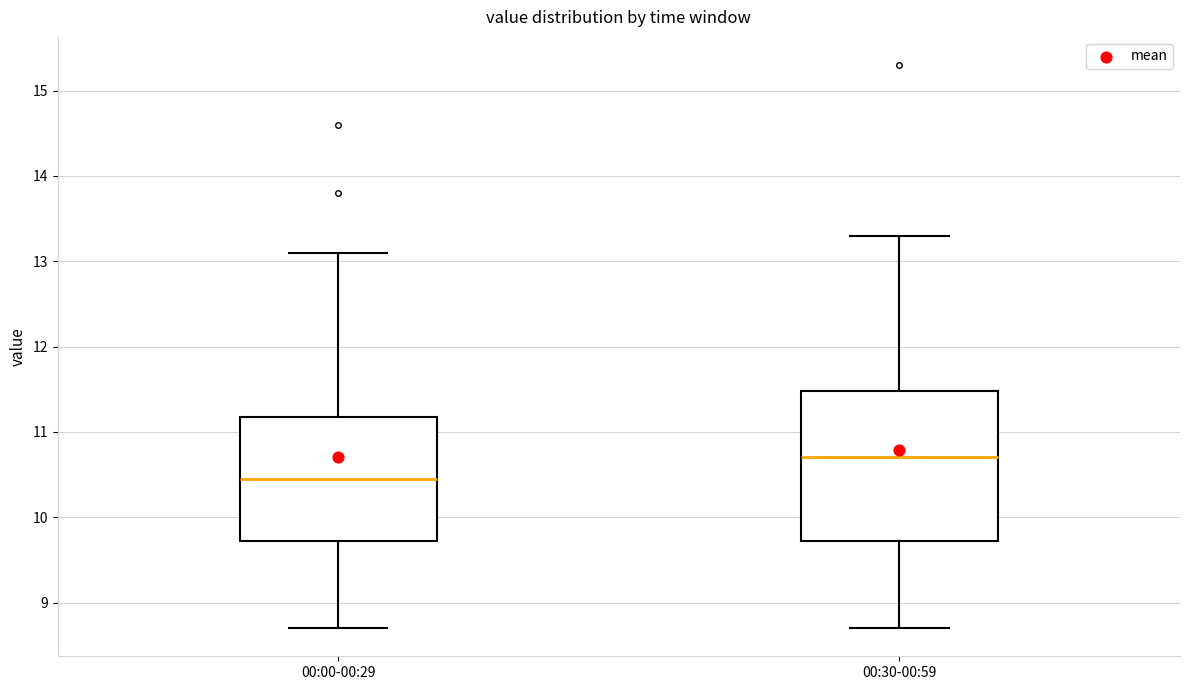

Which box's median line is the highest?

00:30-00:59